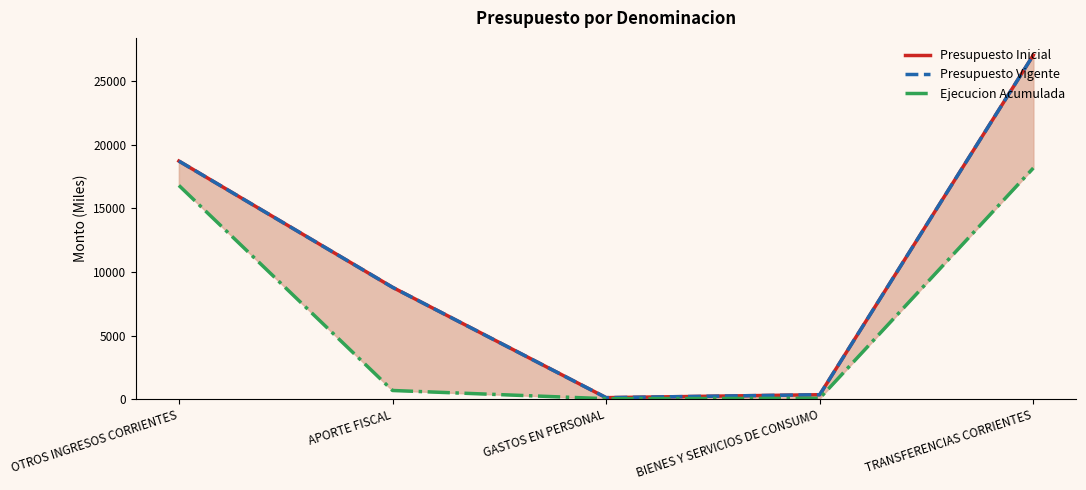

How many lines are shown in the chart?

3